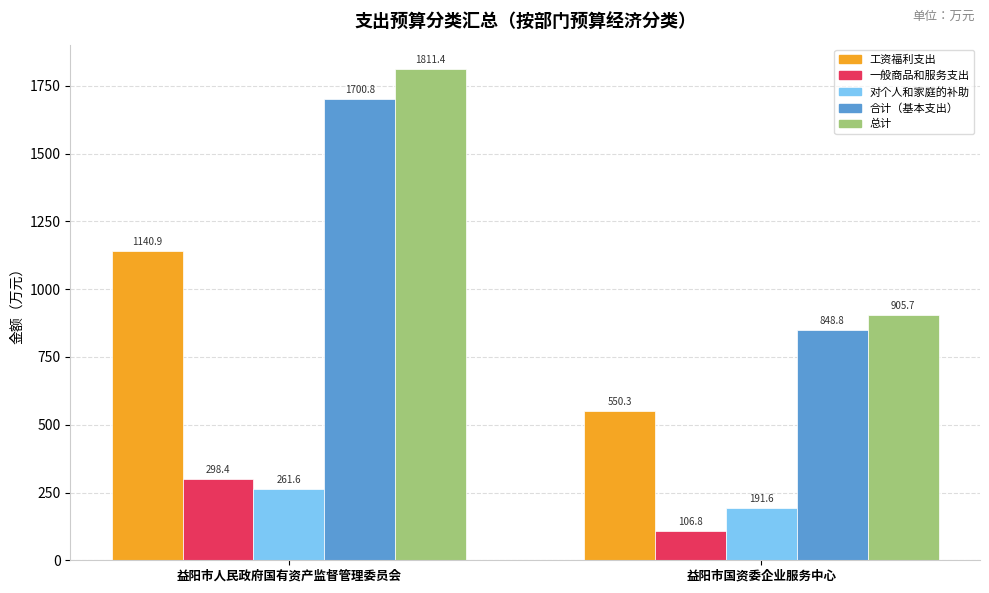

At which label does 合计（基本支出） first exceed 1700?

益阳市人民政府国有资产监督管理委员会